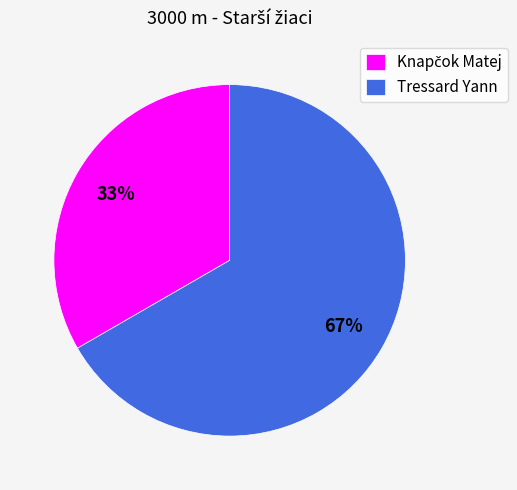

Which slice is the largest?

Tressard Yann